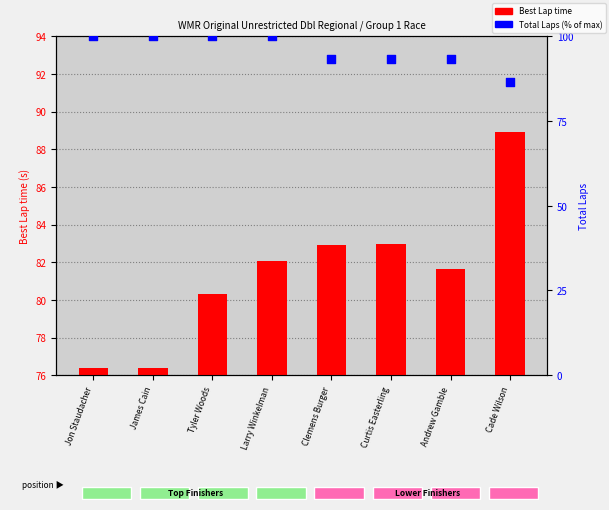

Which series contains the lowest Y value?

Best Lap time